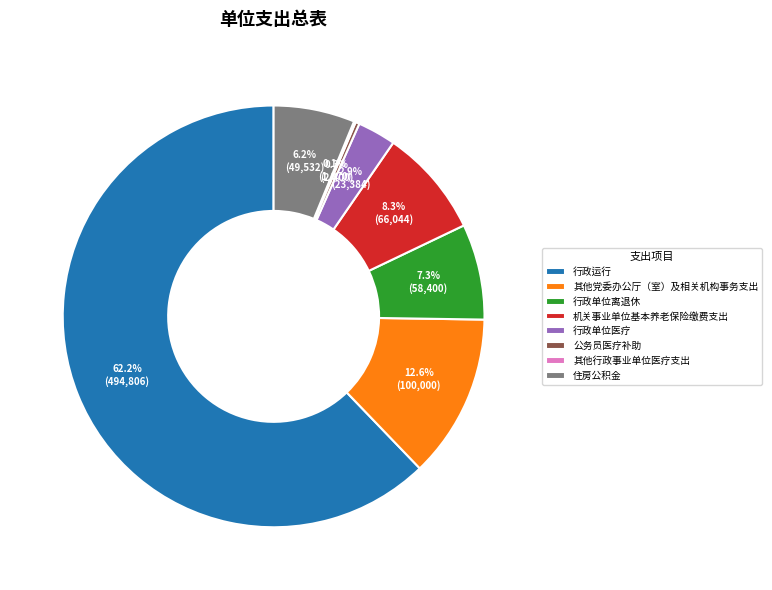

Combined, do 住房公积金 and 行政单位离退休 account for over 50%?

No